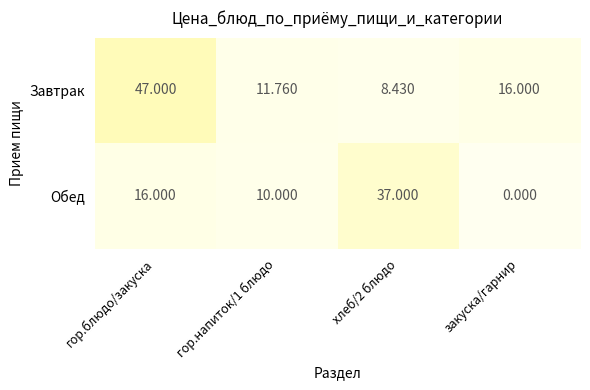

At хлеб/2 блюдо, list the series in order from largest to smallest.

Обед, Завтрак